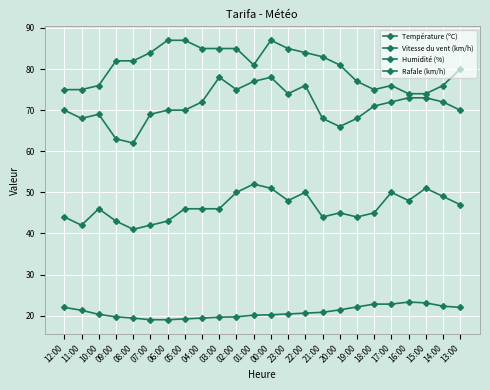

How many categories are shown in the chart?

24